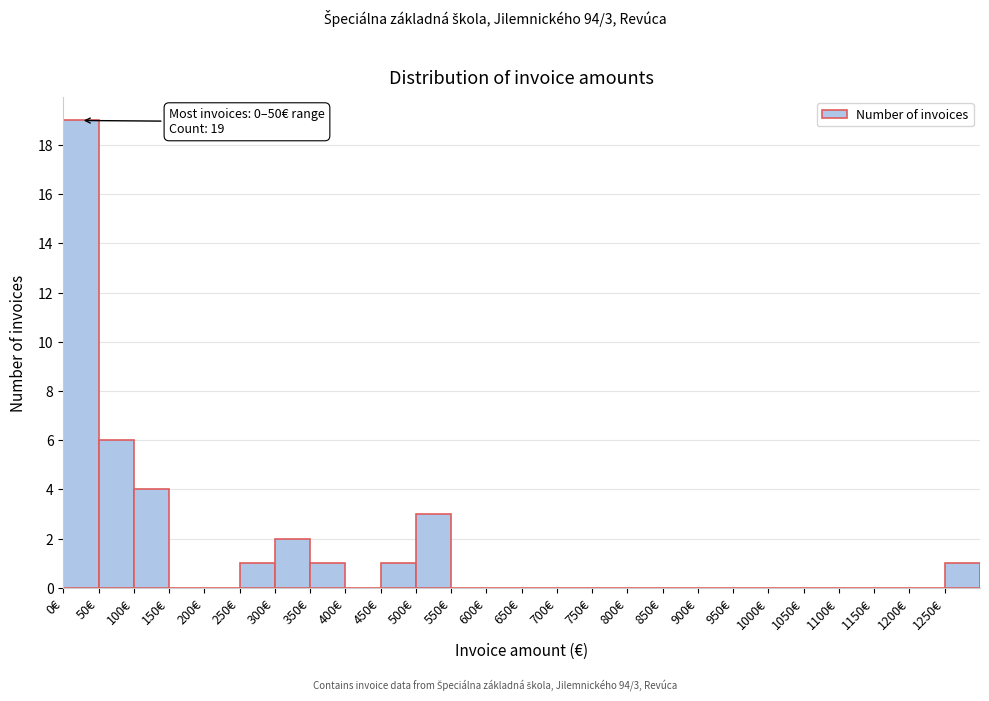

Which range on the x-axis has the tallest bar?

0 to 50